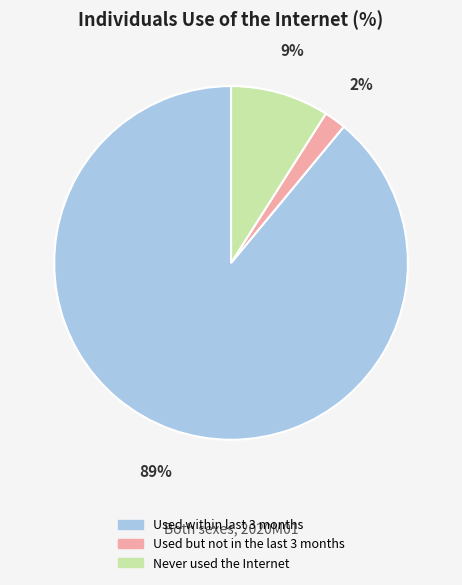

To the nearest percent, what is the difference between the largest and smallest slice percentages?

87%